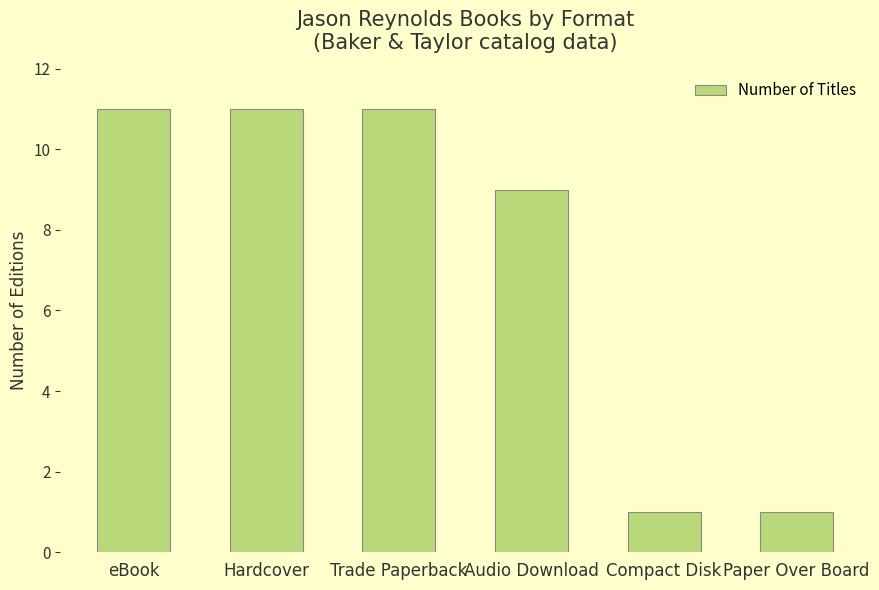

At which label is the value closest to 6?

Audio Download